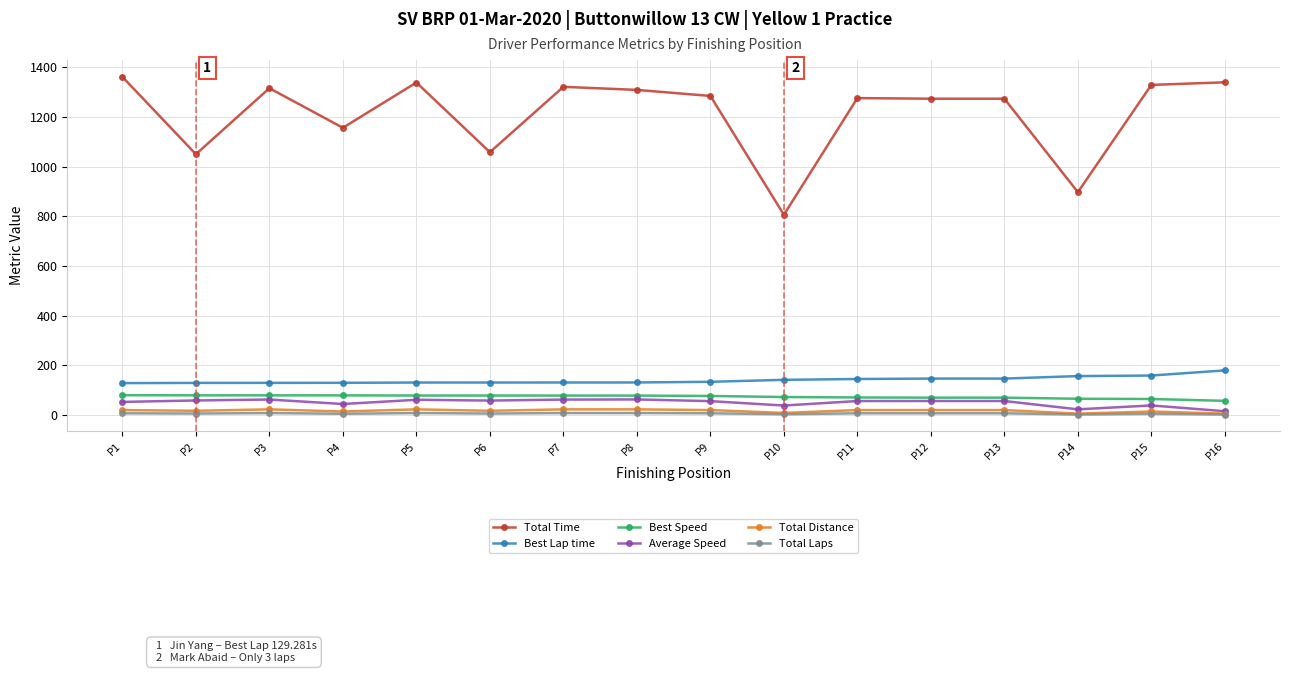

What is the lowest value of the Best Speed series?

57.1